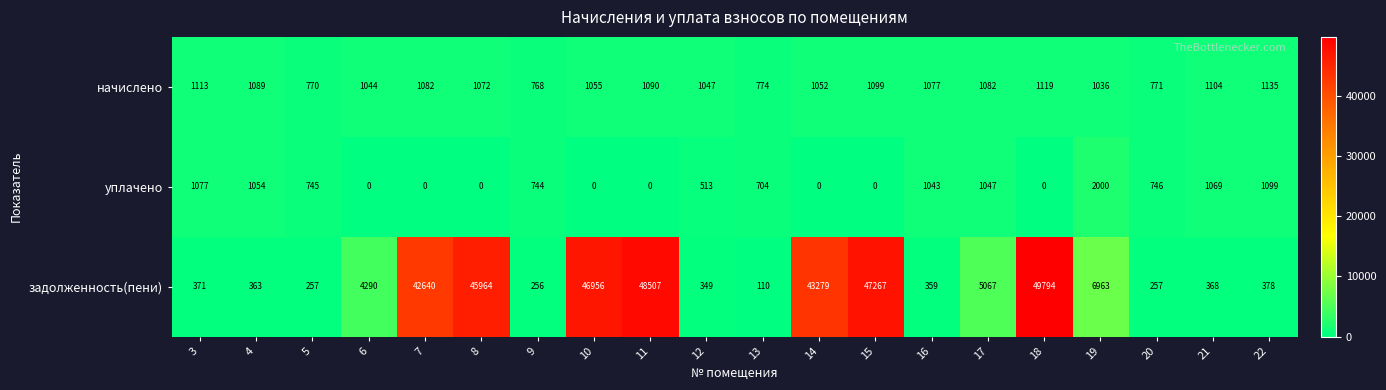

How many values in the уплачено series are below 744?

10